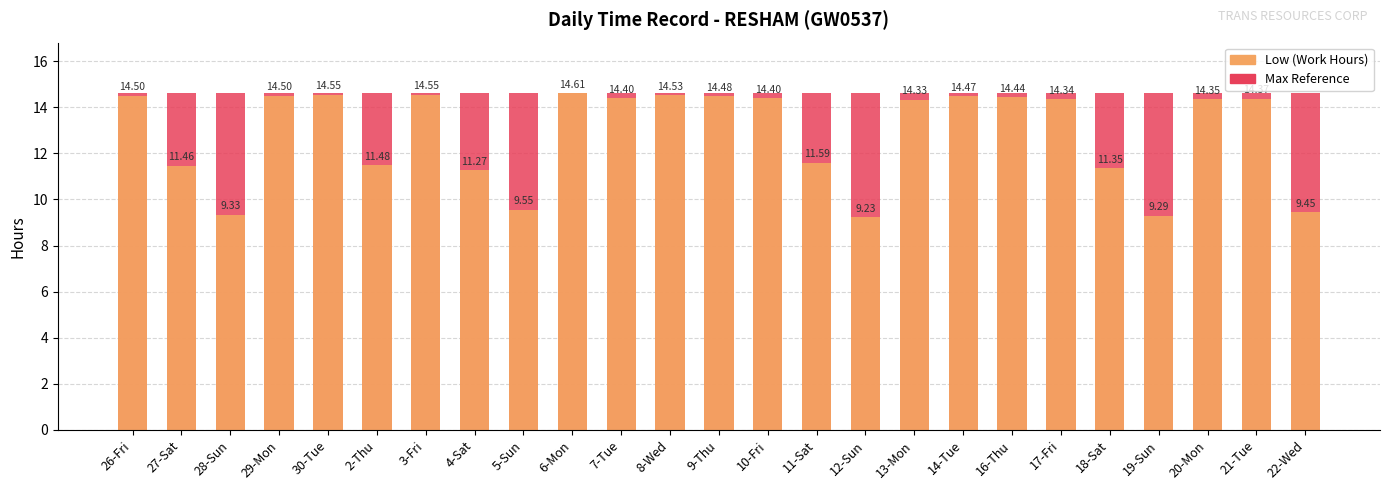

Reading left to right, transcribe all the data shown in this chart.

Max Hours: 26-Fri=14.6	27-Sat=14.6	28-Sun=14.6	29-Mon=14.6	30-Tue=14.6	2-Thu=14.6	3-Fri=14.6	4-Sat=14.6	5-Sun=14.6	6-Mon=14.6	7-Tue=14.6	8-Wed=14.6	9-Thu=14.6	10-Fri=14.6	11-Sat=14.6	12-Sun=14.6	13-Mon=14.6	14-Tue=14.6	16-Thu=14.6	17-Fri=14.6	18-Sat=14.6	19-Sun=14.6	20-Mon=14.6	21-Tue=14.6	22-Wed=14.6
Low (Work Hours): 26-Fri=14.5	27-Sat=11.5	28-Sun=9.3	29-Mon=14.5	30-Tue=14.6	2-Thu=11.5	3-Fri=14.6	4-Sat=11.3	5-Sun=9.6	6-Mon=14.6	7-Tue=14.4	8-Wed=14.5	9-Thu=14.5	10-Fri=14.4	11-Sat=11.6	12-Sun=9.2	13-Mon=14.3	14-Tue=14.5	16-Thu=14.4	17-Fri=14.3	18-Sat=11.3	19-Sun=9.3	20-Mon=14.3	21-Tue=14.4	22-Wed=9.4